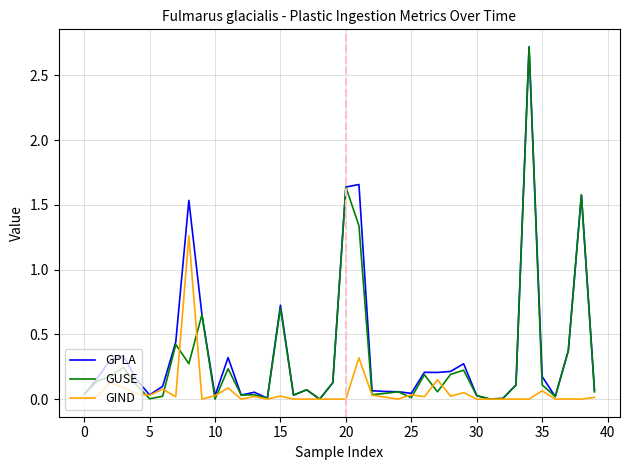

What is the highest value of the GUSE series?

2.7